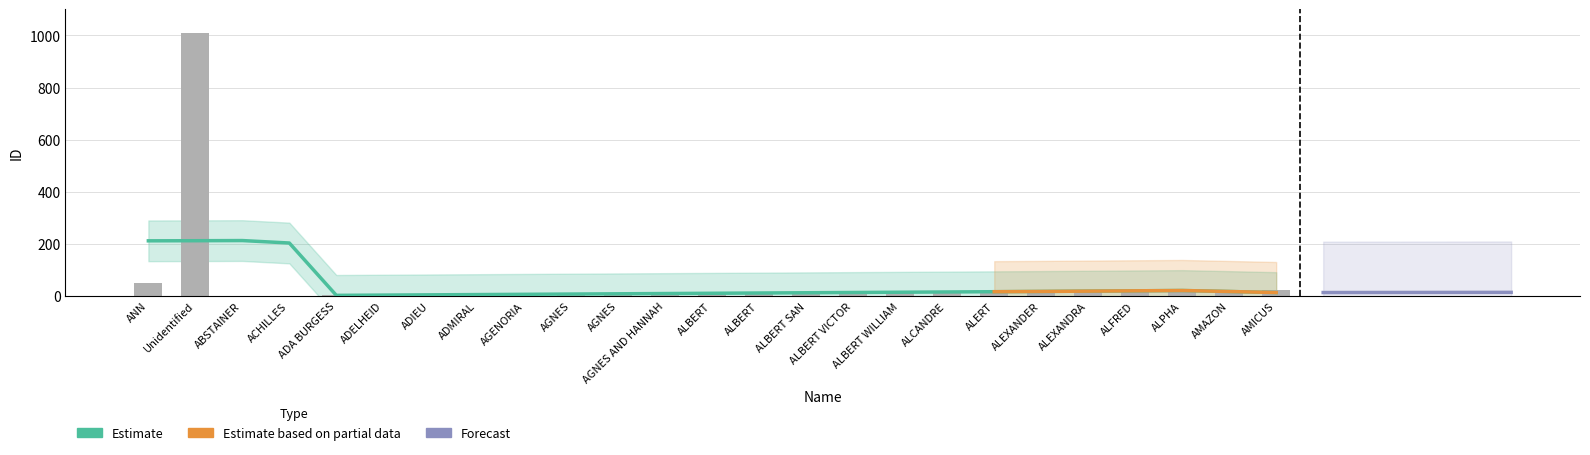

Reading right to left, transcribe all the data shown in this chart.

AMICUS=24	AMAZON=23	ALPHA=22	ALFRED=20	ALEXANDRA=19	ALEXANDER=18	ALERT=17	ALCANDRE=16	ALBERT WILLIAM=15	ALBERT VICTOR=14	ALBERT SAN=13	ALBERT=12	ALBERT=11	AGNES AND HANNAH=10	AGNES=9	AGNES=8	AGENORIA=7	ADMIRAL=6	ADIEU=5	ADELHEID=4	ADA BURGESS=3	ACHILLES=2	ABSTAINER=1	Unidentified=1009	ANN=51